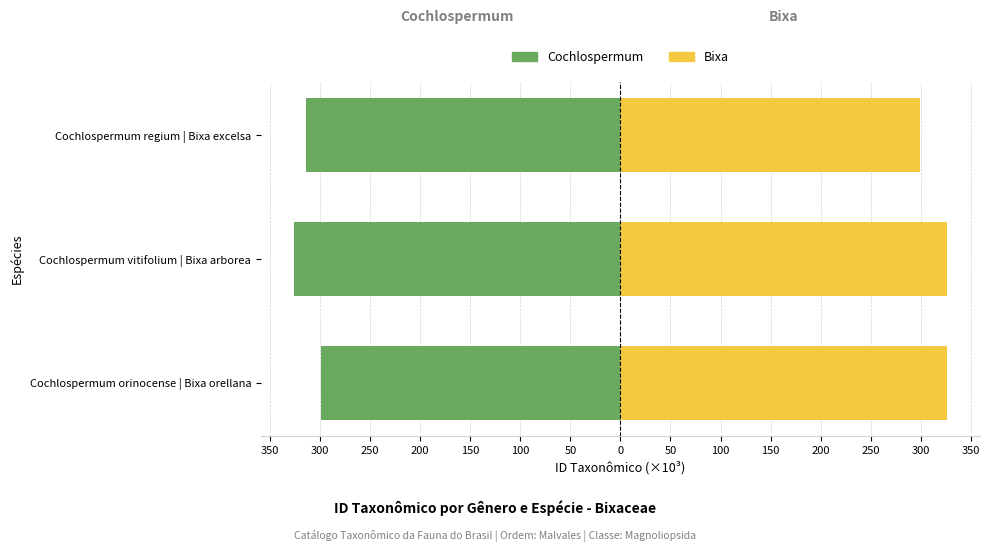

What value does the Bixa series have at Cochlospermum regium | Bixa excelsa?

299.6